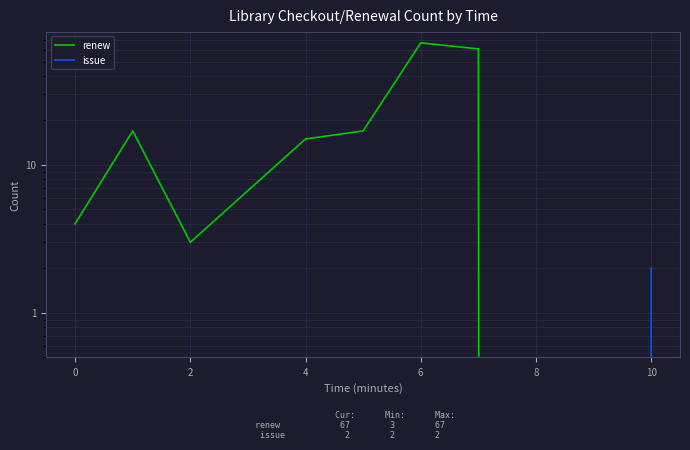

How many lines are shown in the chart?

2